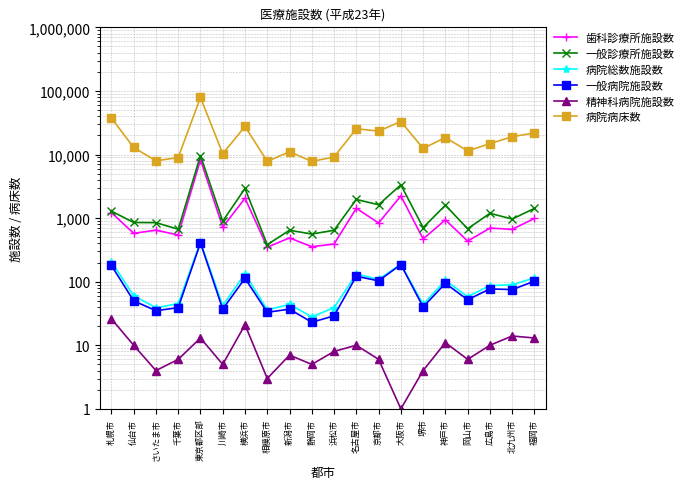

What is the minimum value for 一般診療所施設数?

382